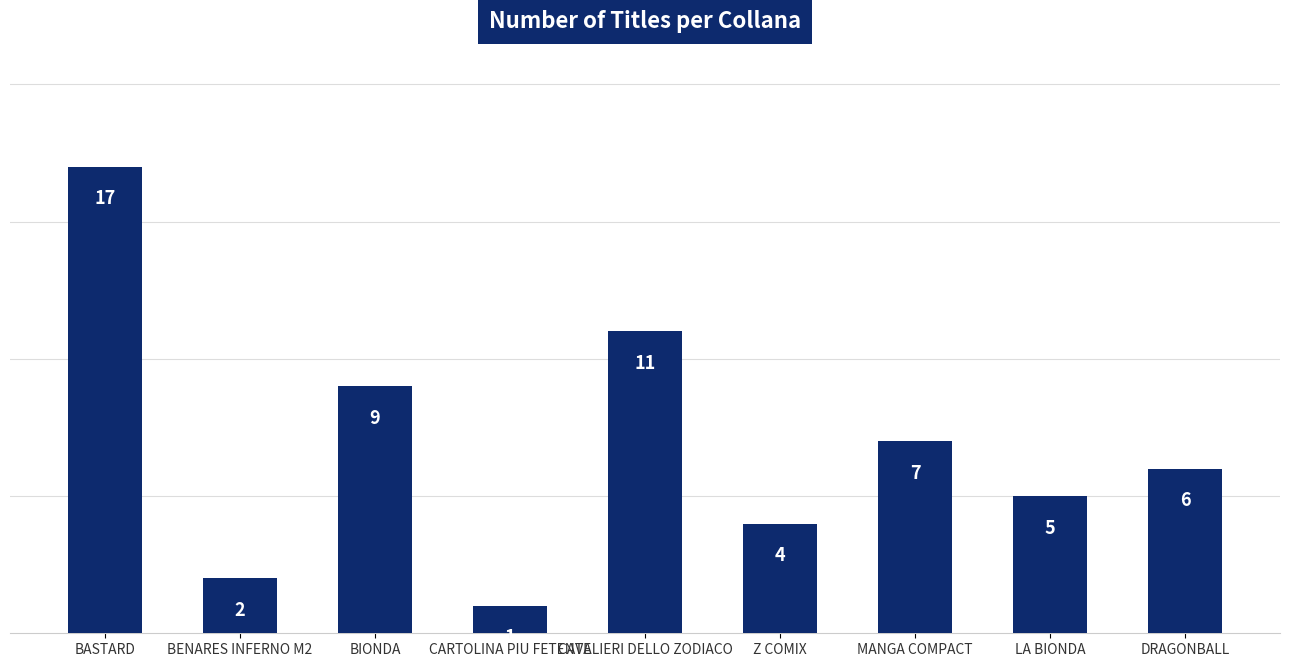

How many distinct data groups are displayed?

1